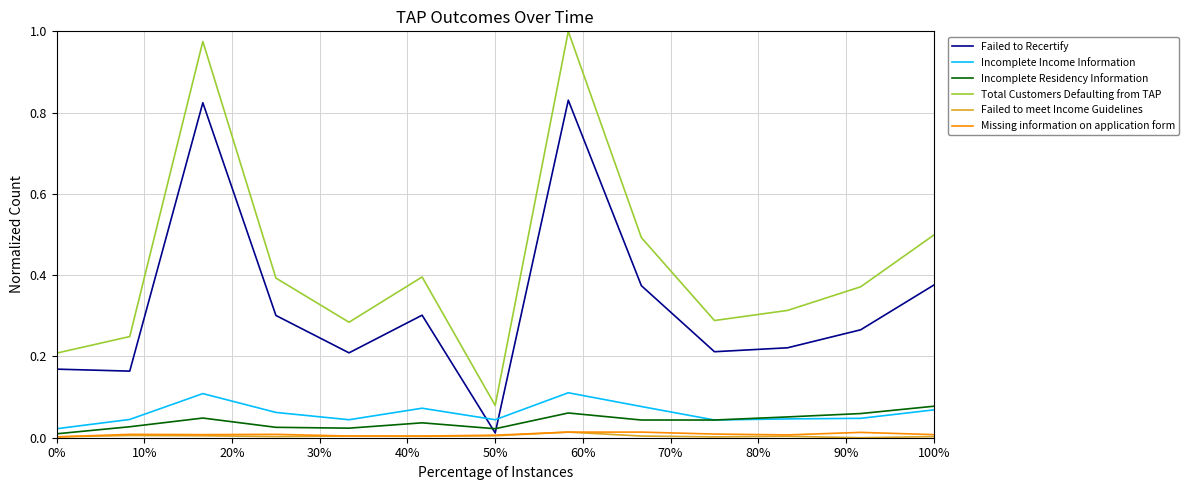

At how many categories does at least one series exceed 0?

13